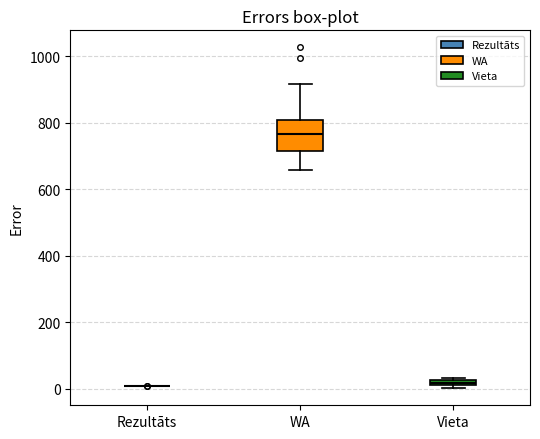

Comparing the boxes themselves (not the whiskers), which one is the tallest?

WA